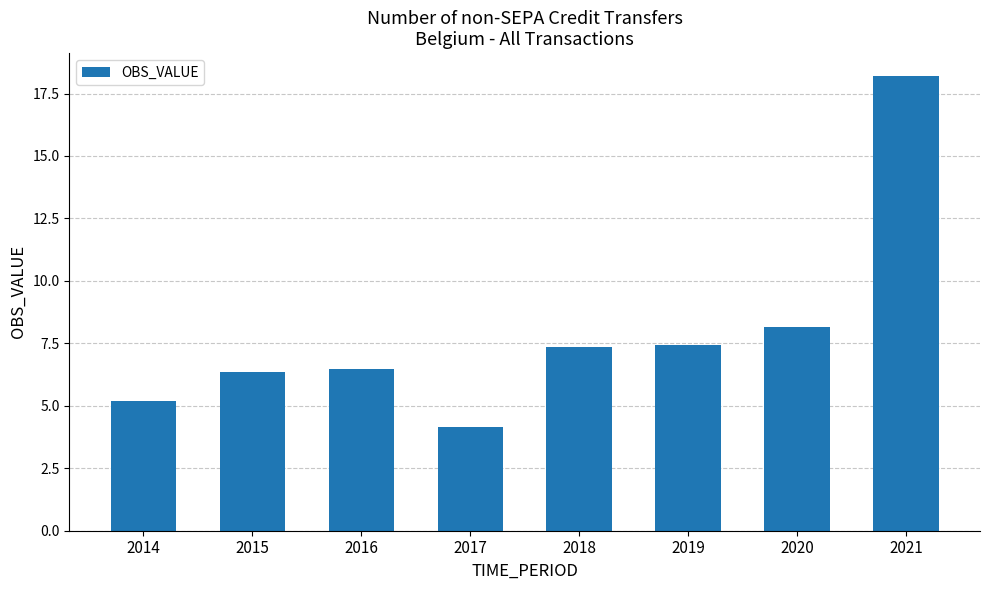

What is the sum of all values?

63.3